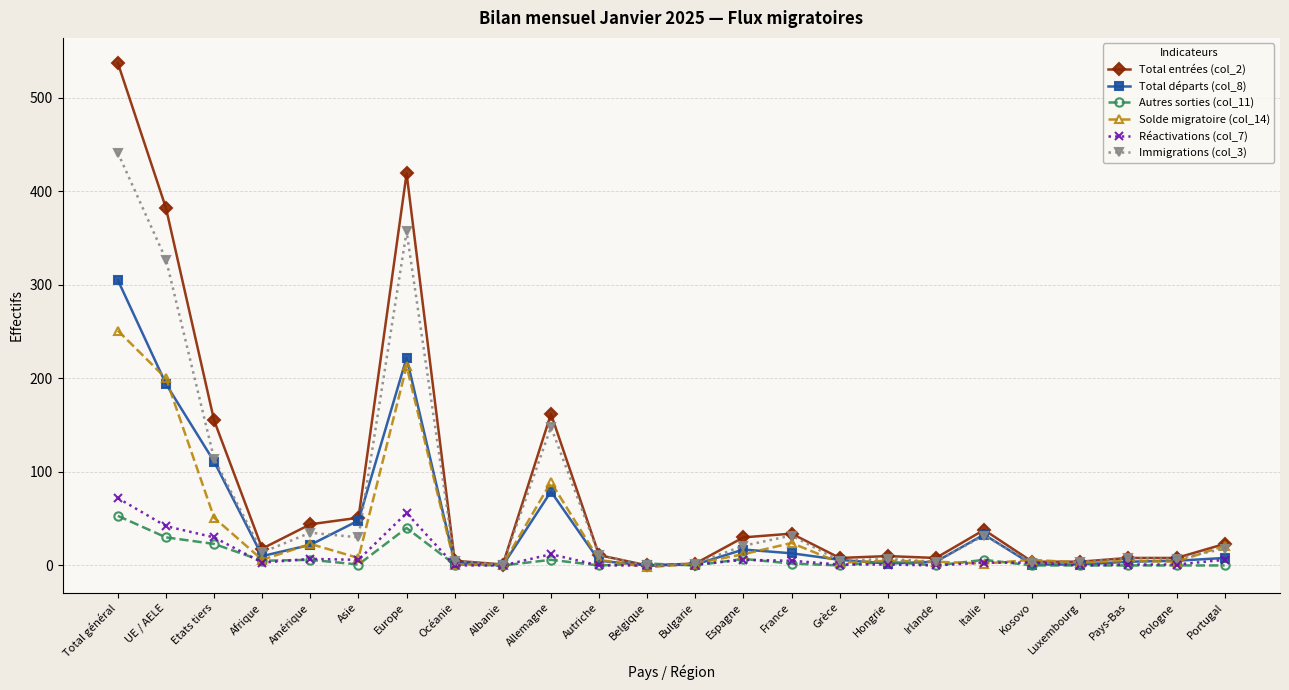

List the series in order of their peak value, lowest first.

Autres sorties (col_11), Réactivations (col_7), Solde migratoire (col_14), Total départs (col_8), Immigrations (col_3), Total entrées (col_2)